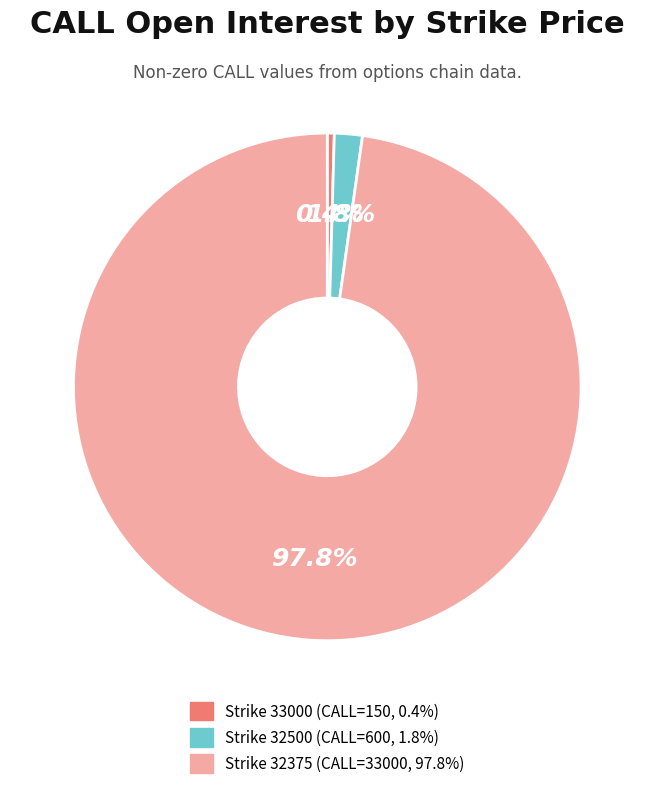

Count the number of slices in the pie.

3